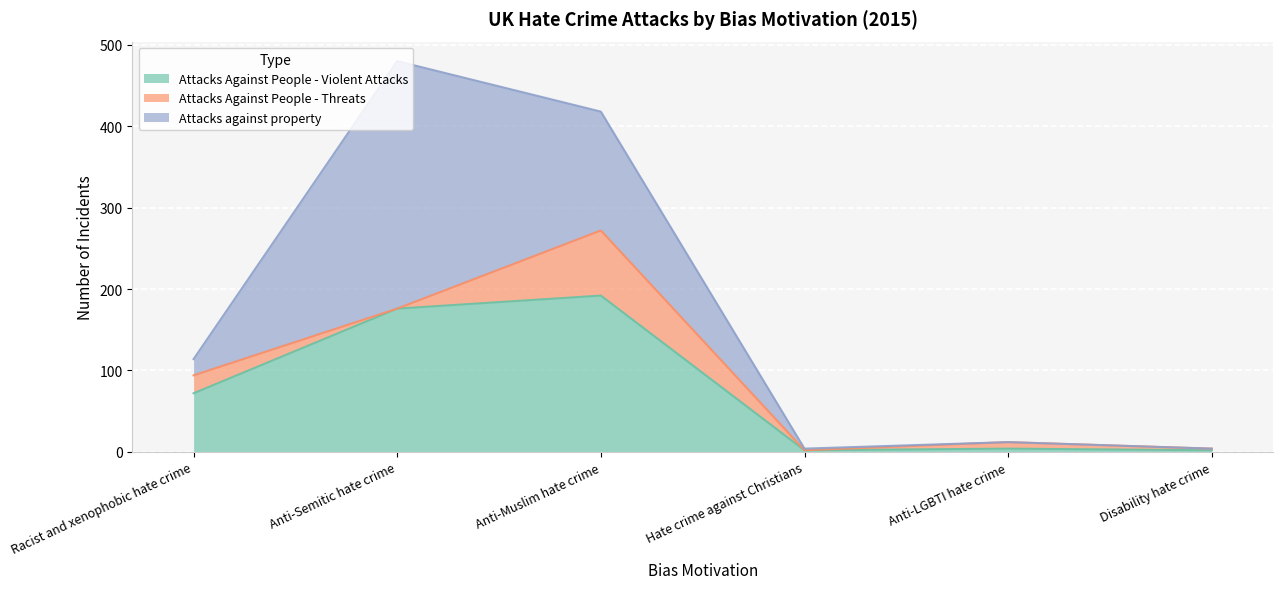

In Attacks against property, how many points are higher than both neighbors (excluding endpoints)?

1